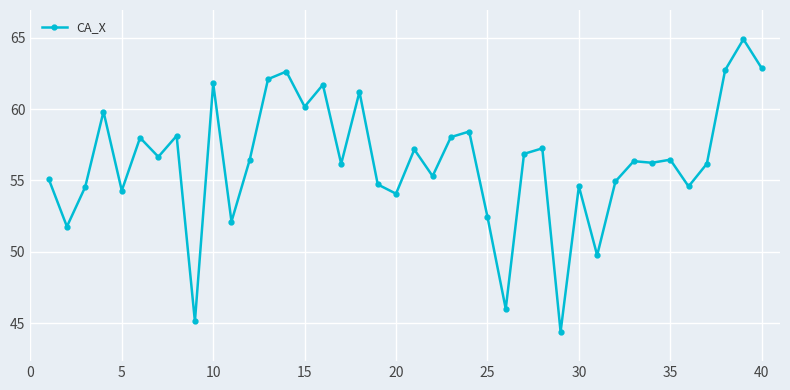

What is the smallest value displayed?

44.4